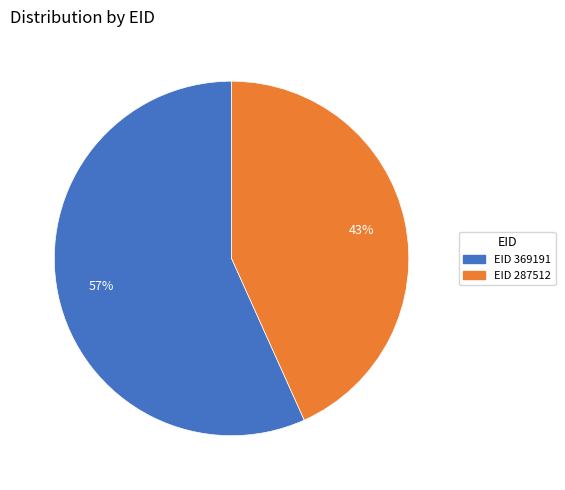

Does any single category account for the majority?

Yes